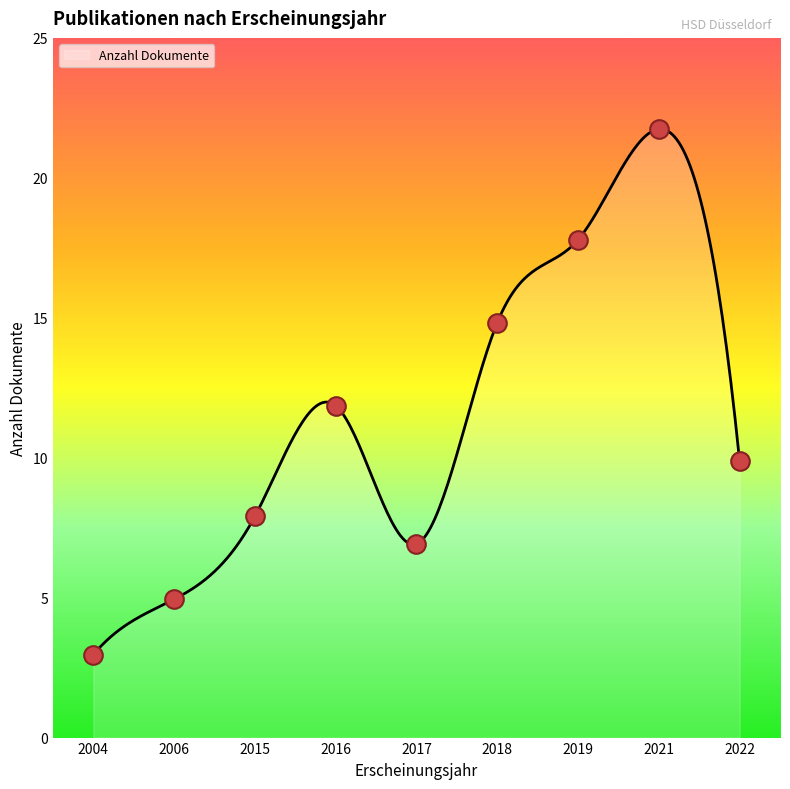

What is the change in value from 2006 to 2019?

+13